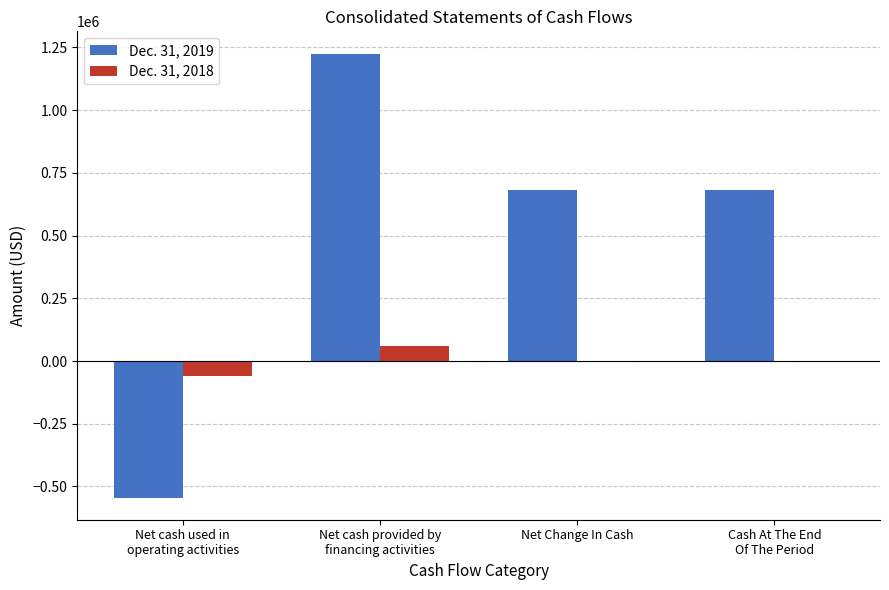

Which series has the widest spread of values?

Dec. 31, 2019